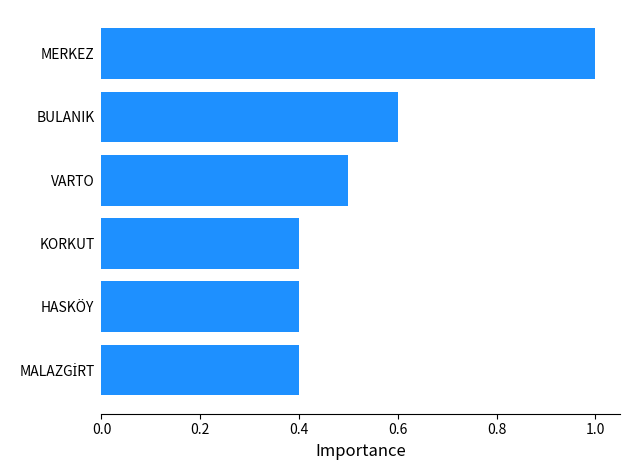

Reading top to bottom, what are all the values shown in this chart?

1.0	0.6	0.5	0.4	0.4	0.4